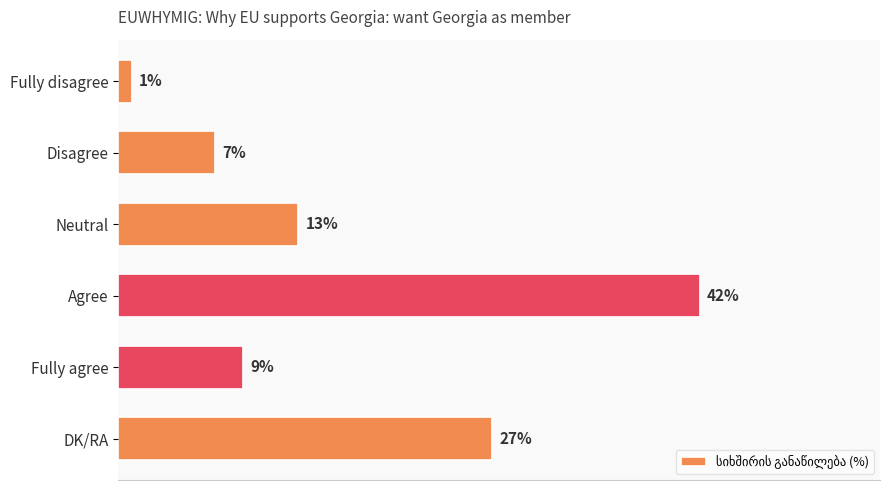

Are the bars grouped side by side (vs. stacked)?

No